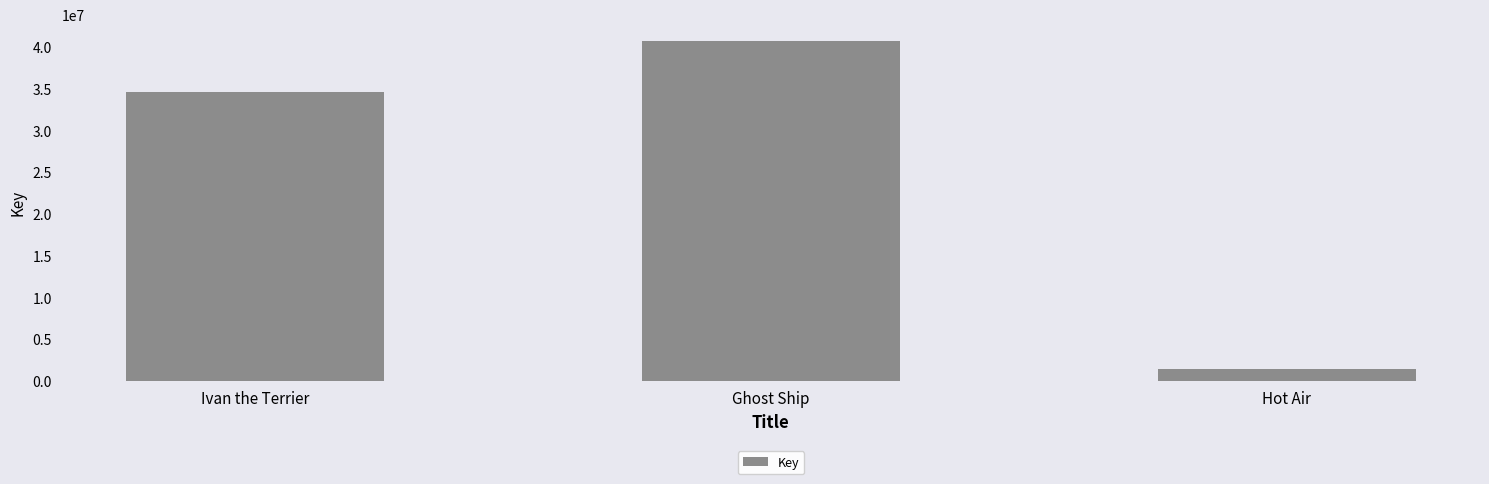

What is the label of the 2nd bar from the right?

Ghost Ship